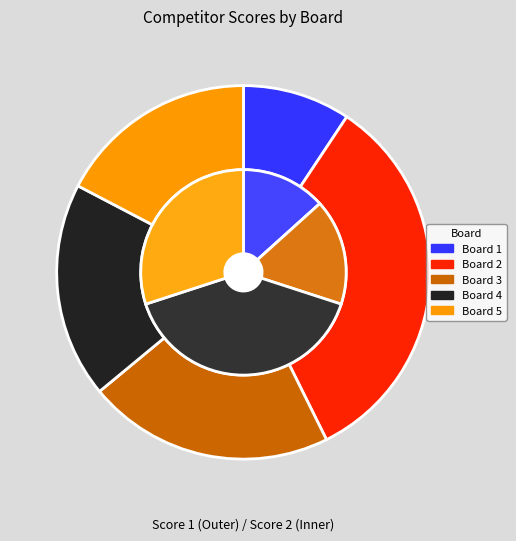

The Board 4 slice represents 19% of the pie. True or false?

True